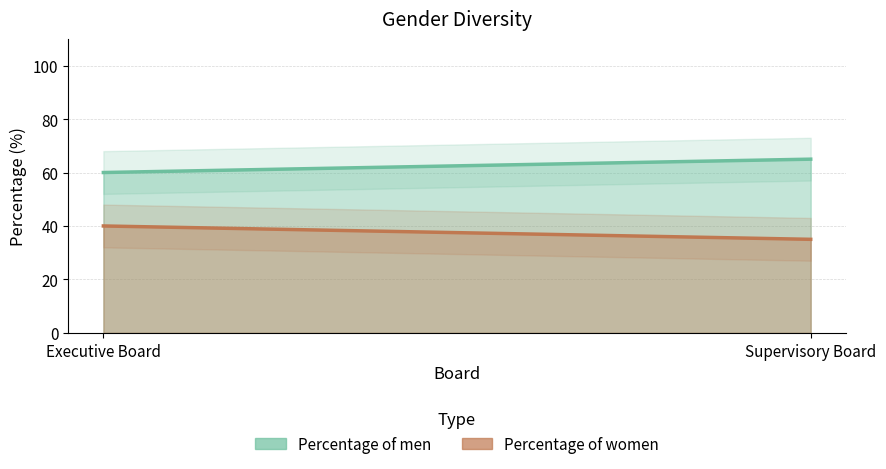

How many data points in Percentage of men line are less than 65?

1